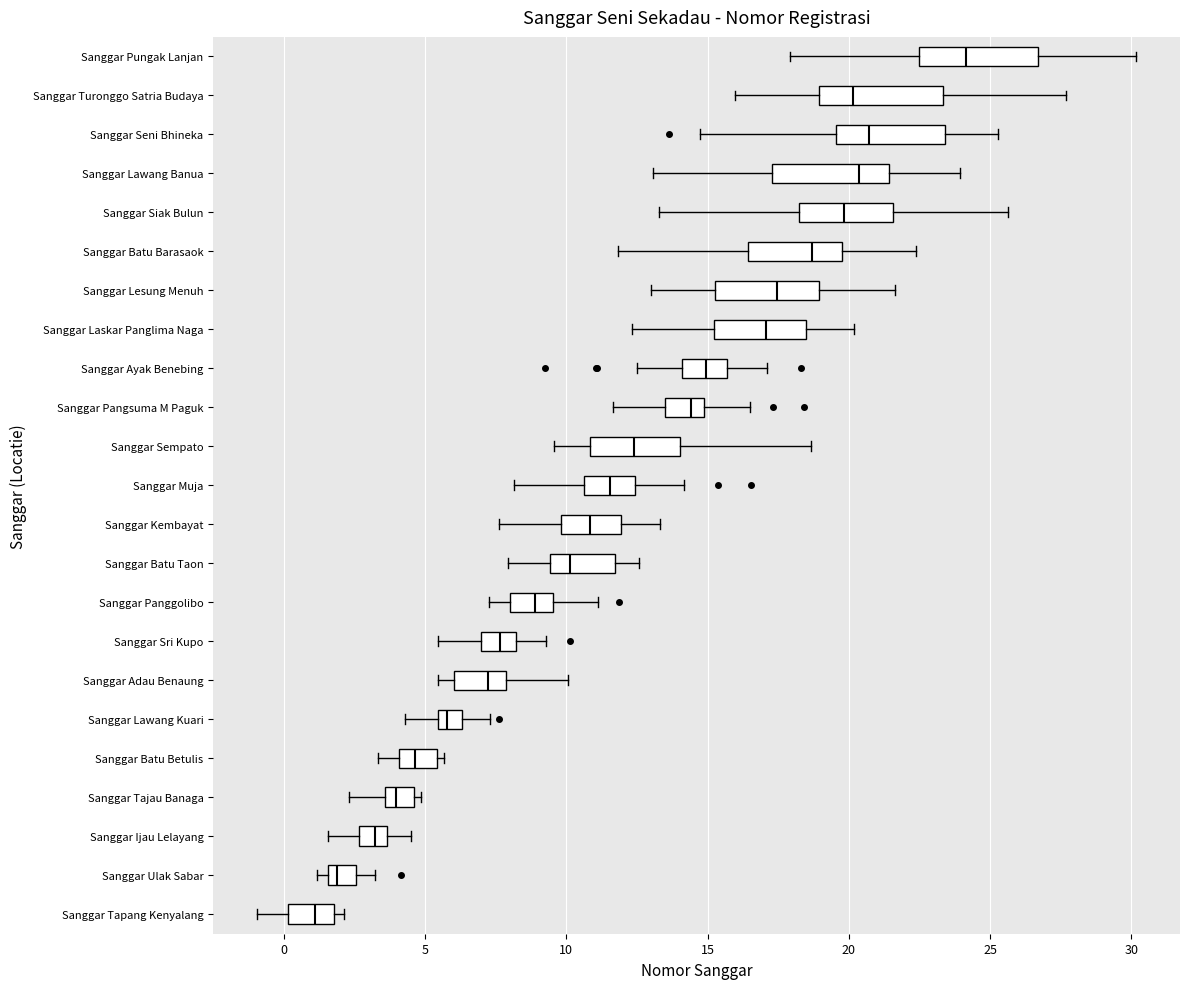

Which box's median line is the furthest to the left?

Sanggar Tapang Kenyalang